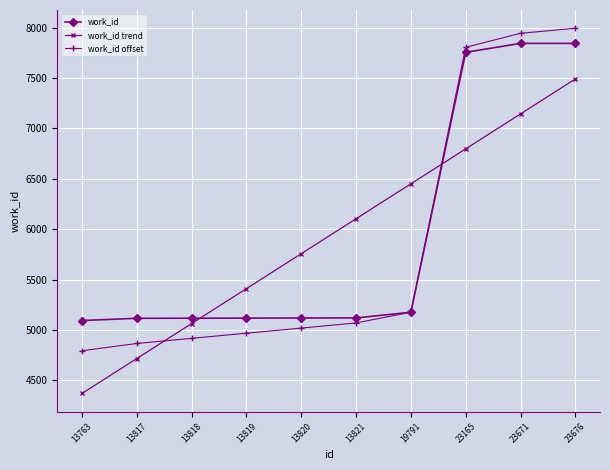

Which series has the widest spread of values?

work_id offset